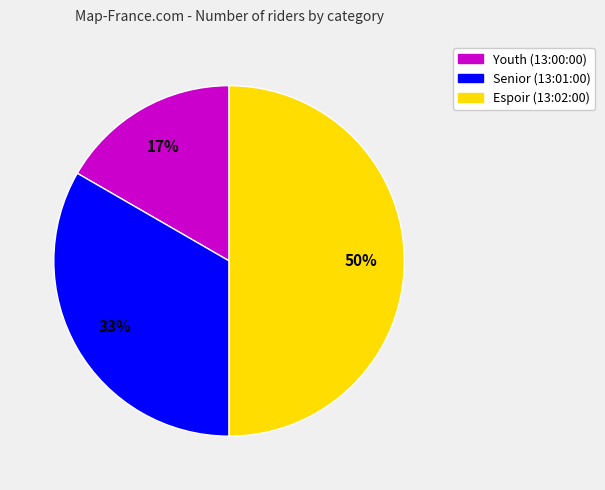

True or false: Espoir (13:02:00) accounts for 58% of the total.

False